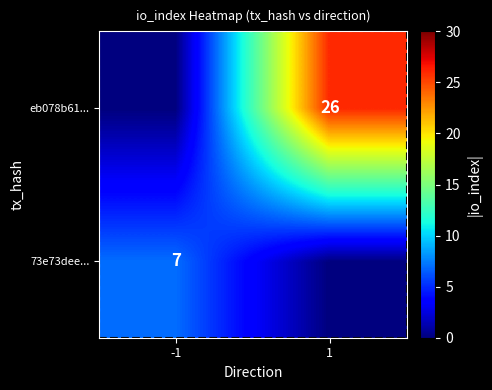

Reading left to right, what are all the values shown in this chart?

73e73dee0ba36f54ddb6dc200da152a0c1bffc1: direction=-1	io_index=7
eb078b61eb10c8a5f66ce2544713cb677a08584: direction=1	io_index=26